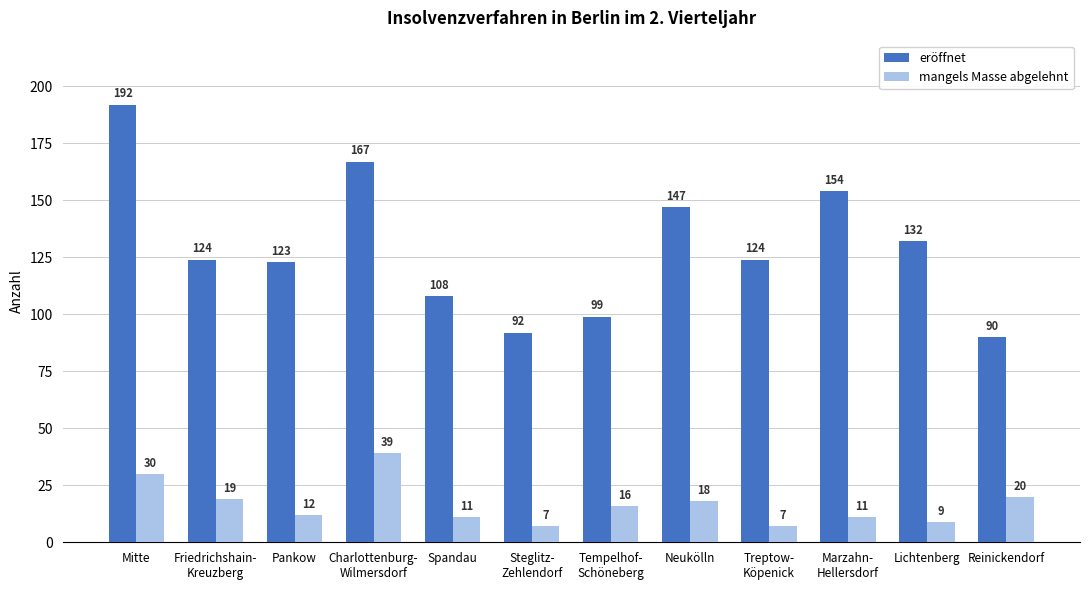

Which series has the widest spread of values?

eröffnet